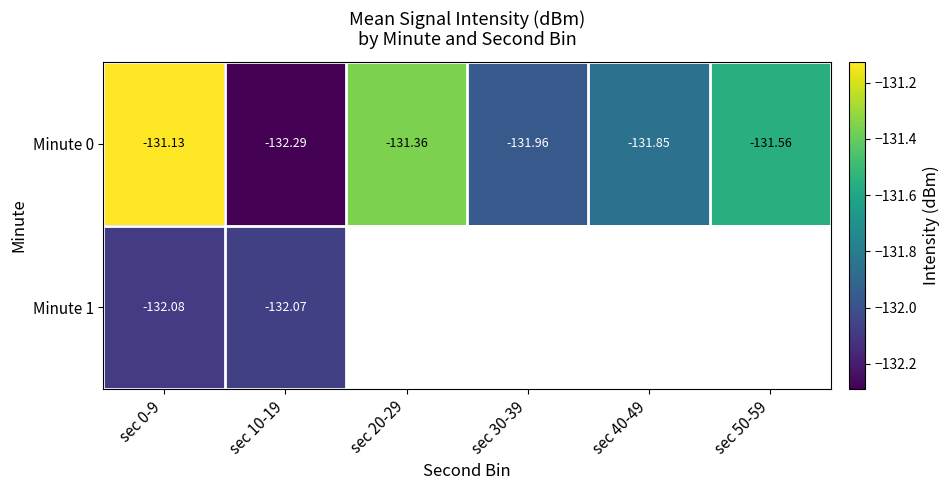

The value of Minute 0 at sec 0-9 is -71.1. True or false?

False